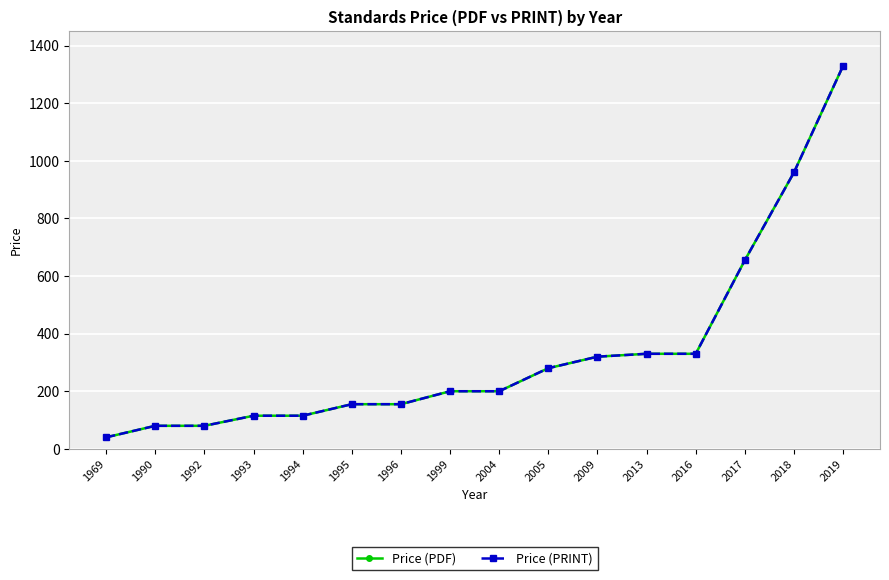

Between 1995 and 2018, which series saw the biggest shift?

Price (PDF)